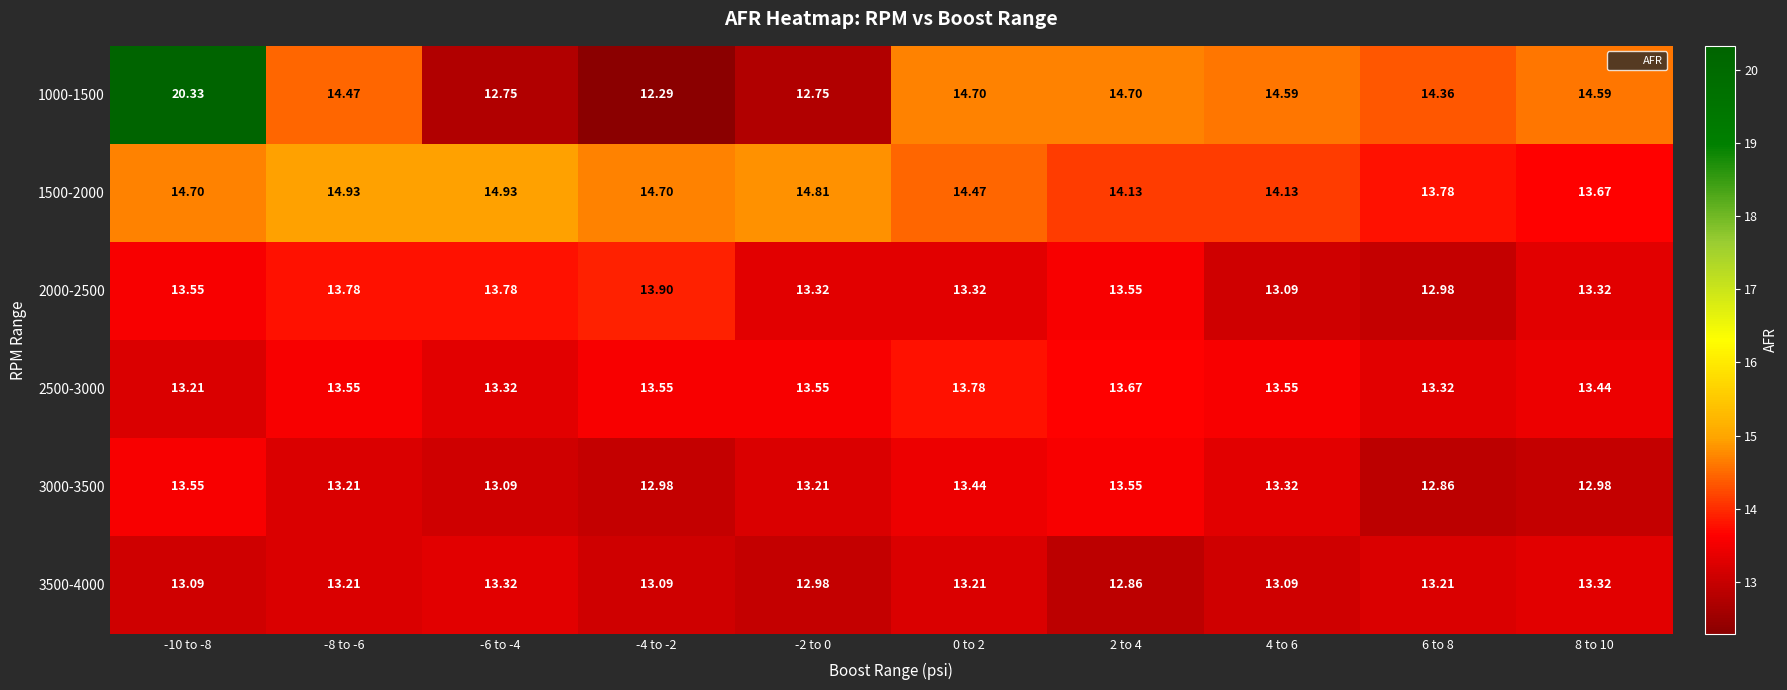

Is the value of 1500-2000 at 2 to 4 greater than the value of 3500-4000 at -10 to -8?

Yes